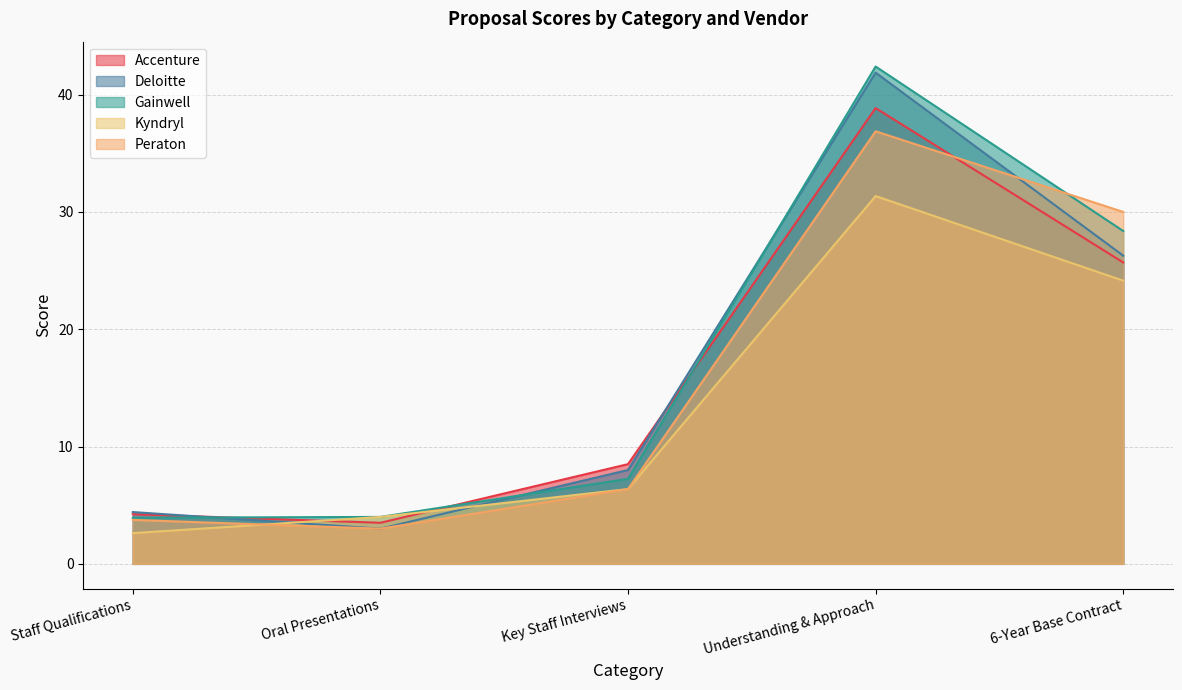

Which has a higher value, Oral Presentations or Key Staff Interviews?

Key Staff Interviews